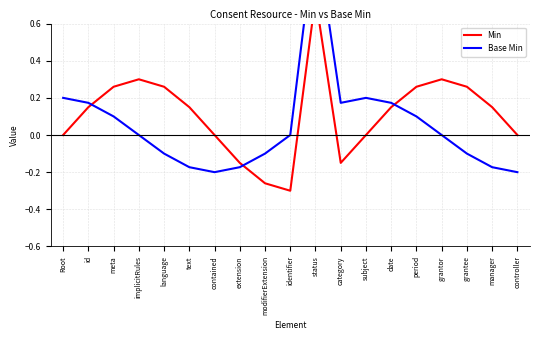

At which category does Base Min reach its first local valley?

contained